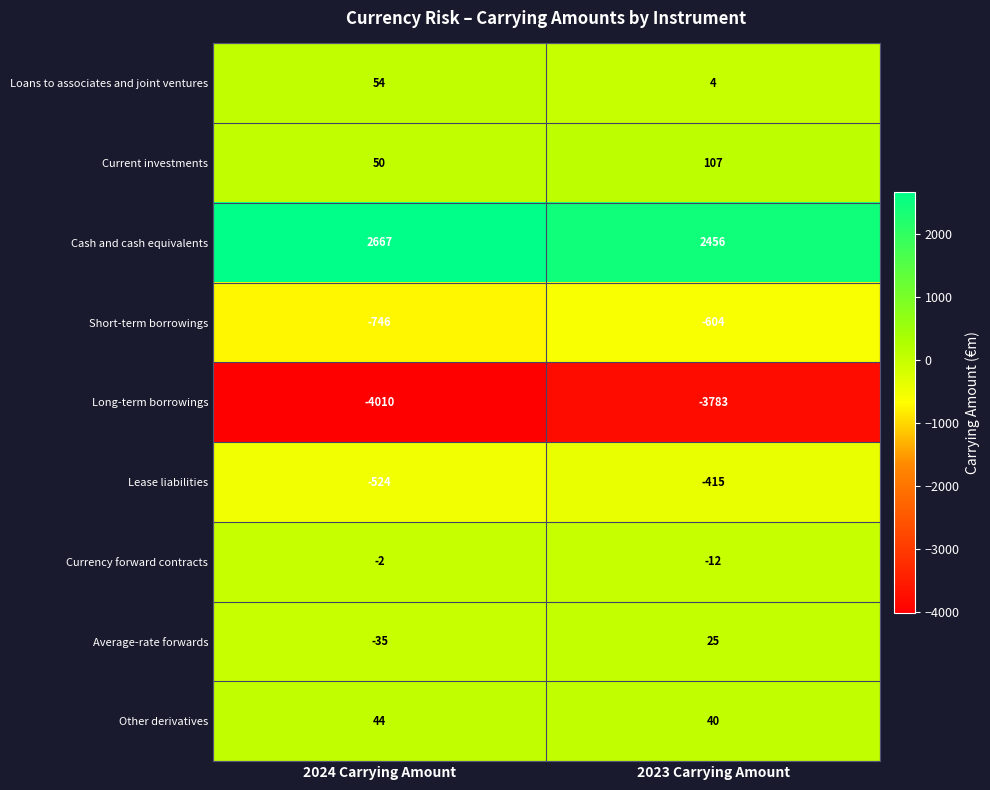

Is it true that Cash and cash equivalents equals 2456 at 2023 Carrying Amount?

True